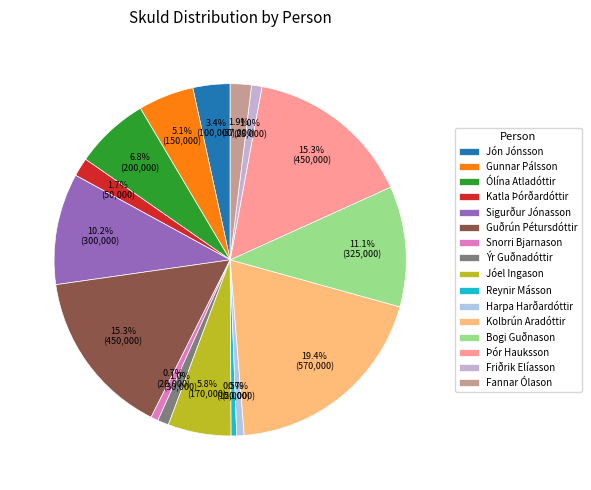

To the nearest percent, what is the difference between the Gunnar Pálsson and Friðrik Elíasson slice percentages?

4%